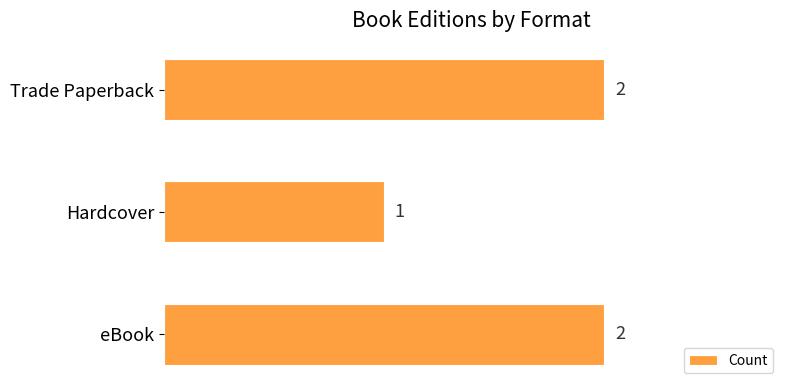

Does the chart contain any negative values?

No